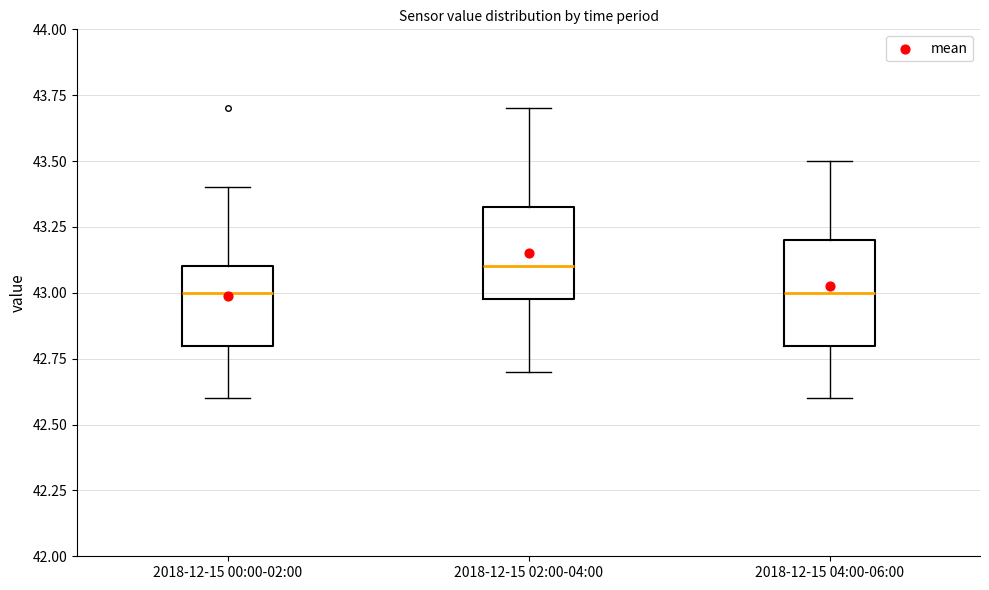

Reading left to right, read every box against the y-axis: the position of its median line, the range the box covers, and the ends of its whiskers. The values are not printed on the chart, so give them approximately, as read against the axis.

2018-12-15 00:00-02:00: median 43.00, box 42.80 to 43.10, whiskers 42.60 to 43.40
2018-12-15 02:00-04:00: median 43.10, box 43.00 to 43.35, whiskers 42.70 to 43.70
2018-12-15 04:00-06:00: median 43.00, box 42.80 to 43.20, whiskers 42.60 to 43.50